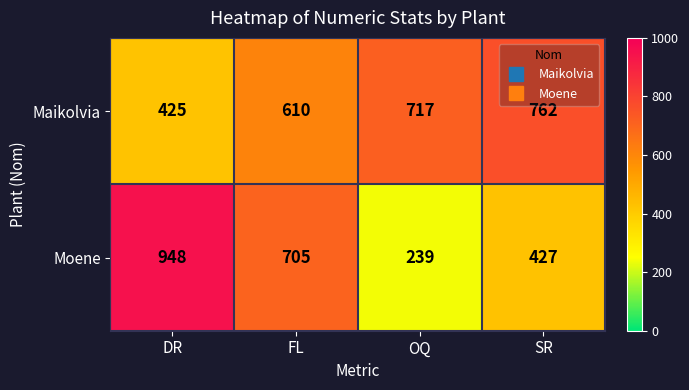

At how many categories does at least one series exceed 933?

1